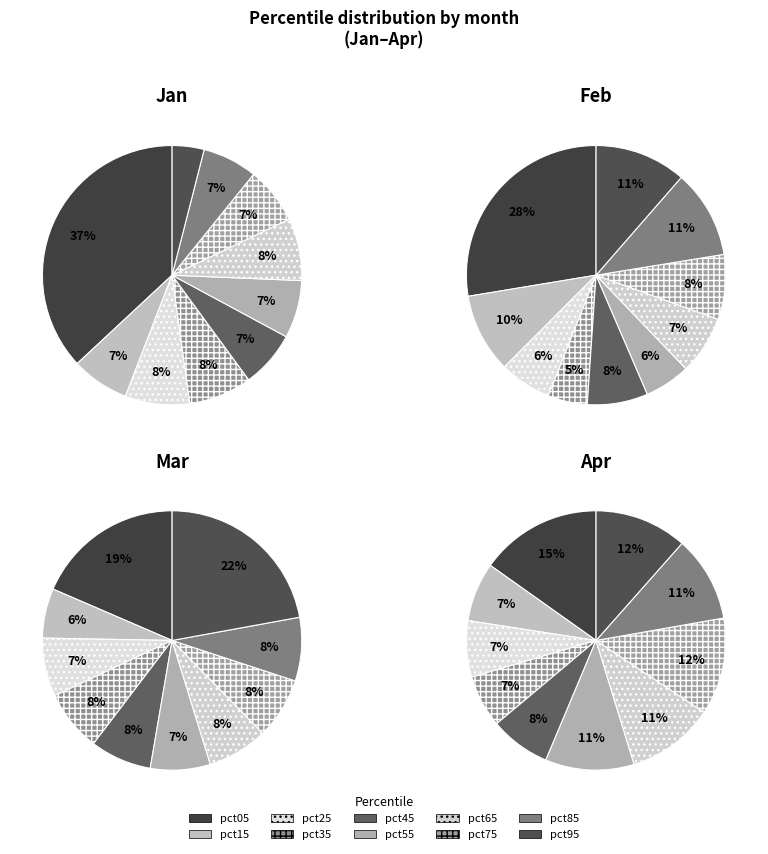

Which category has the biggest portion of the pie?

pct05